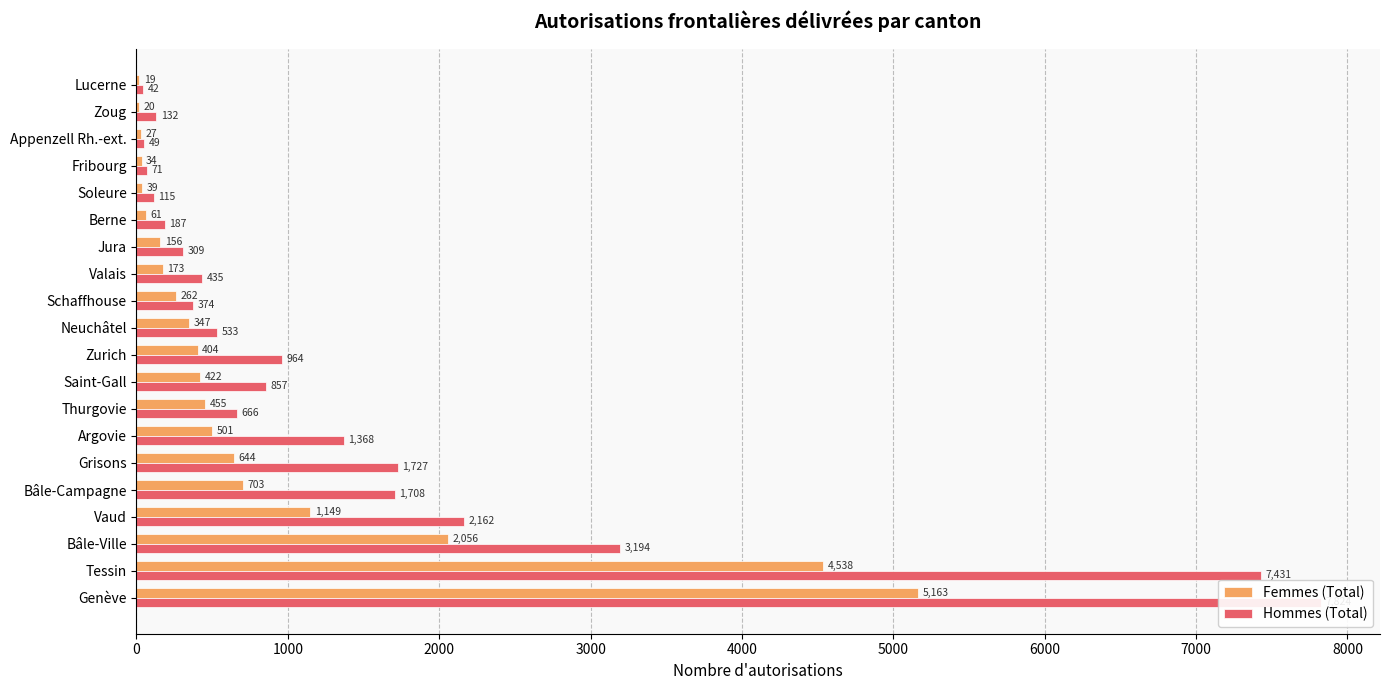

How many bars are there in each group?

2